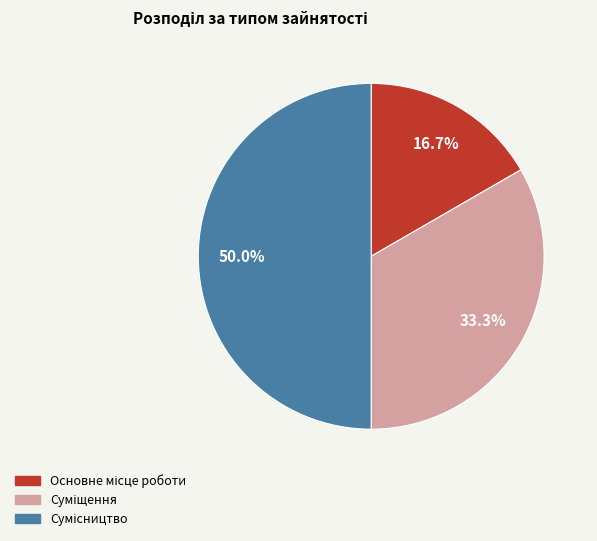

Rank the categories by value from highest to lowest.

Сумісництво, Суміщення, Основне місце роботи